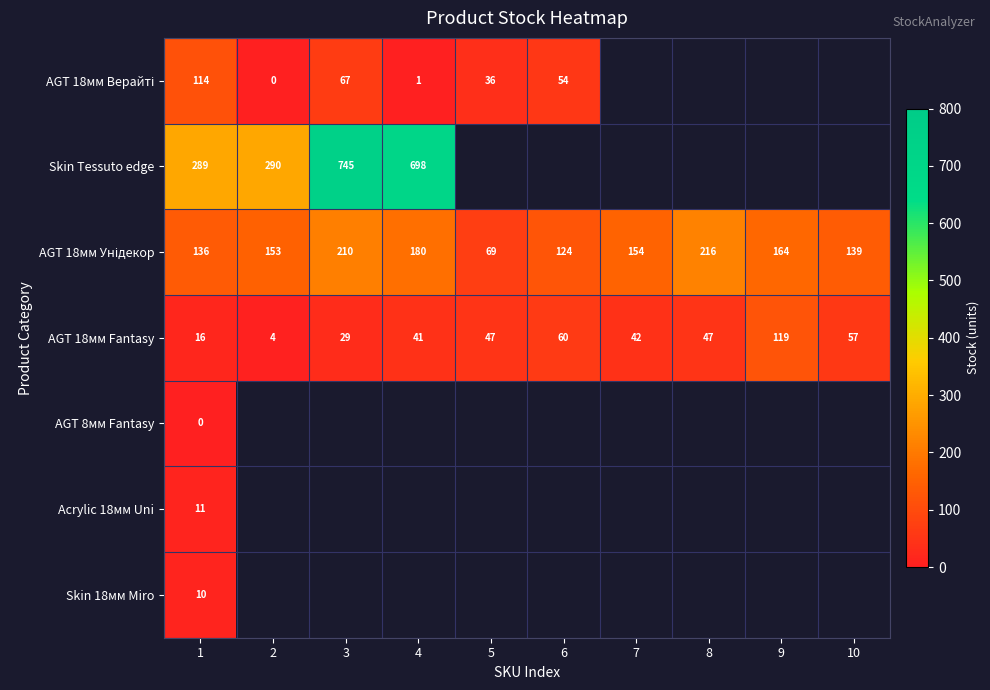

Count the number of categories in the chart.

10